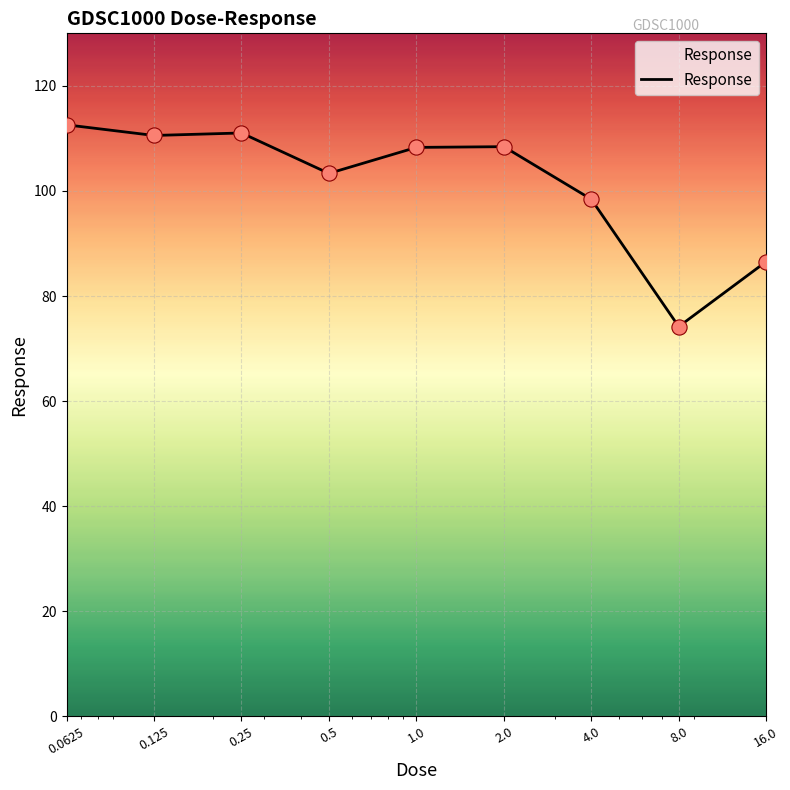

What is the difference between the maximum and minimum values?

38.4